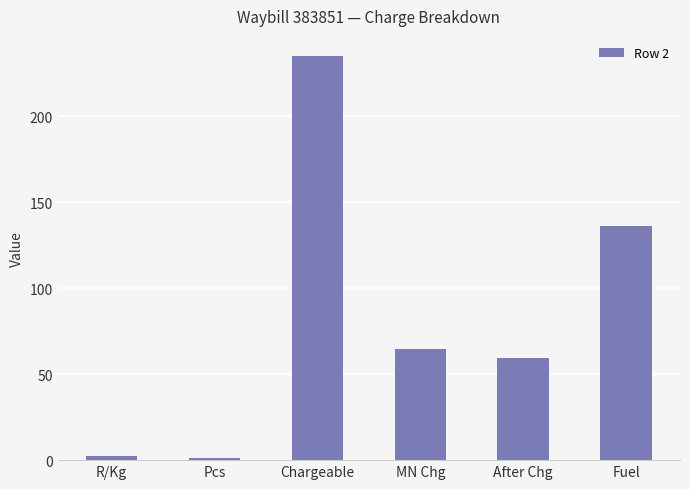

What is the greatest value displayed?

235.0